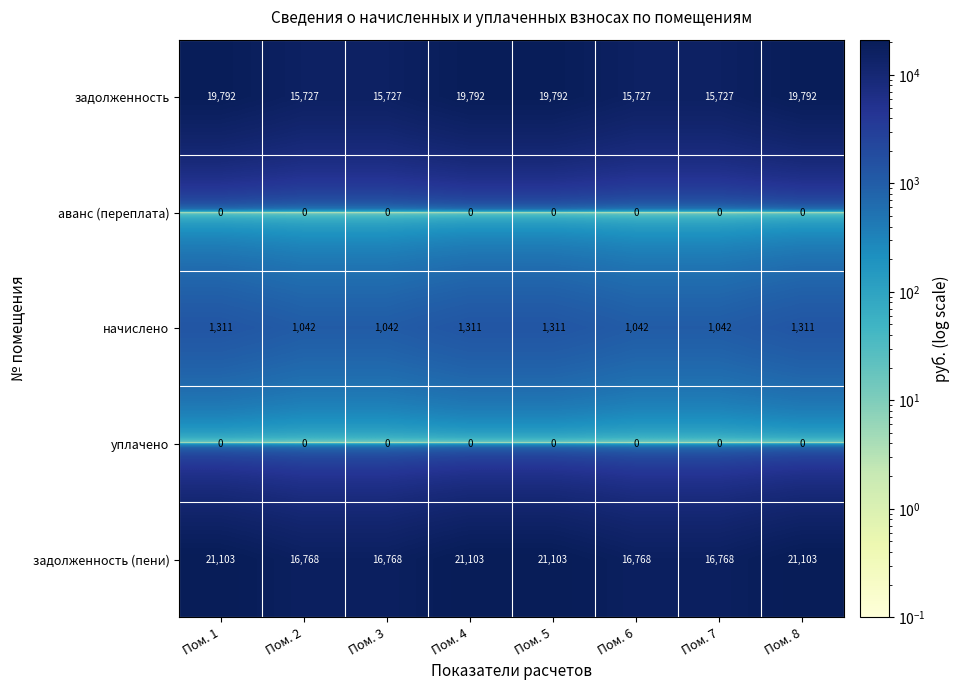

What is the difference between the highest and lowest values at Пом. 6?

16768